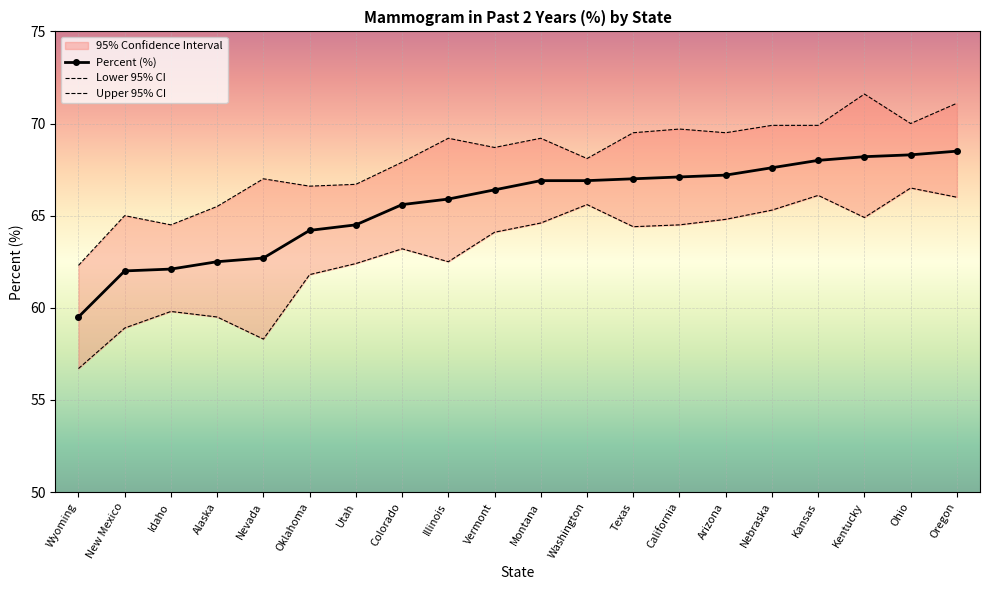

True or false: Lower 95% CI has a value of 64.4 at Texas.

True